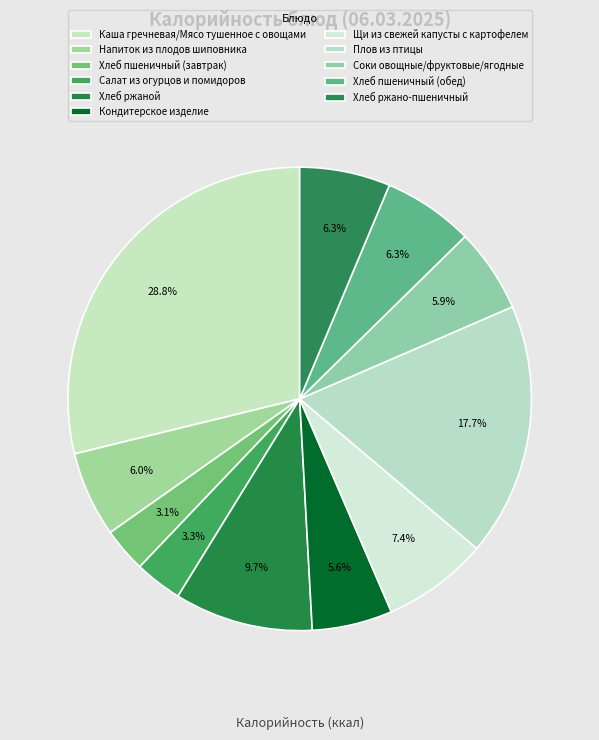

Rank the categories by value from lowest to highest.

Хлеб пшеничный (завтрак), Салат из огурцов и помидоров, Кондитерское изделие, Соки овощные/фруктовые/ягодные, Напиток из плодов шиповника, Хлеб пшеничный (обед), Хлеб ржано-пшеничный, Щи из свежей капусты с картофелем, Хлеб ржаной, Плов из птицы, Каша гречневая/Мясо тушенное с овощами